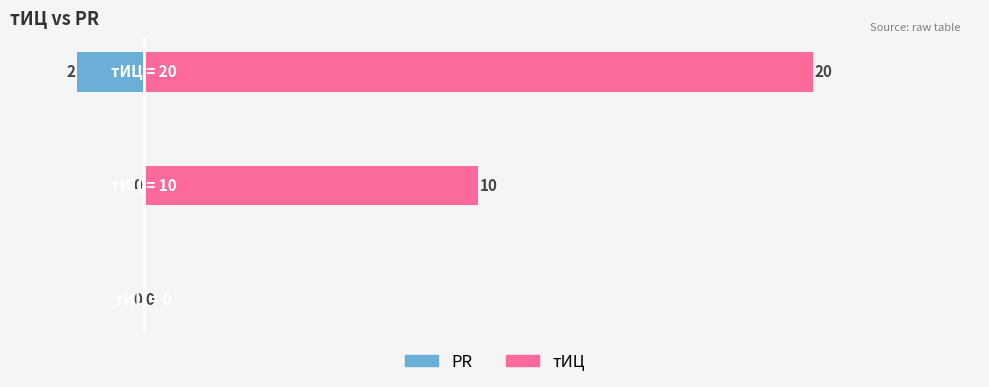

What is the sum of all PR values?

-2